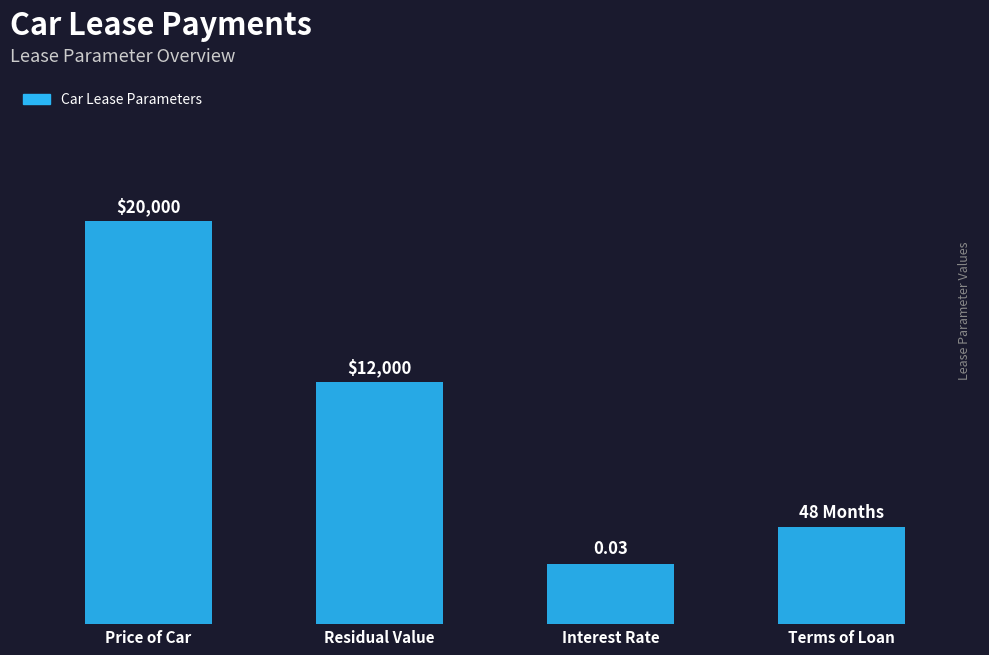

List the labels in order of value, largest first.

Price of Car, Residual Value, Terms of Loan, Interest Rate